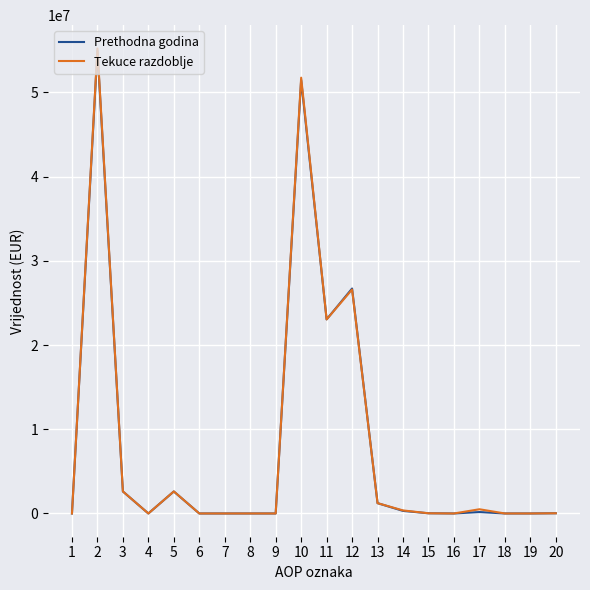

The value of Tekuce razdoblje at 10 is 51760092. True or false?

True